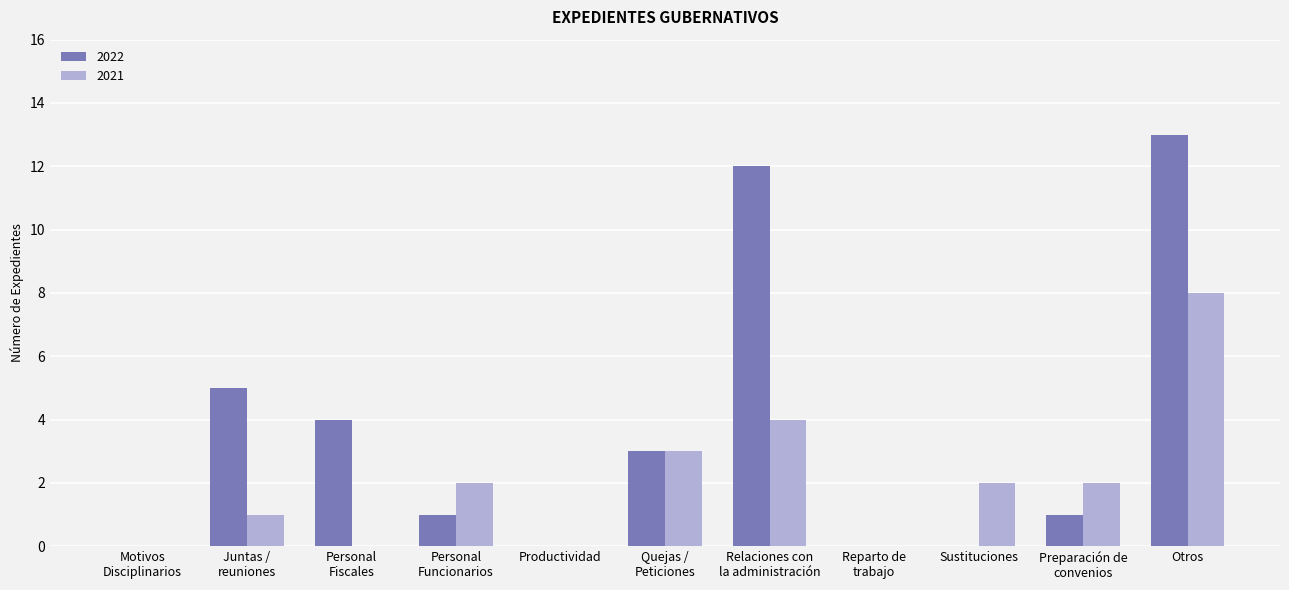

Which series has the largest total across all categories?

2022